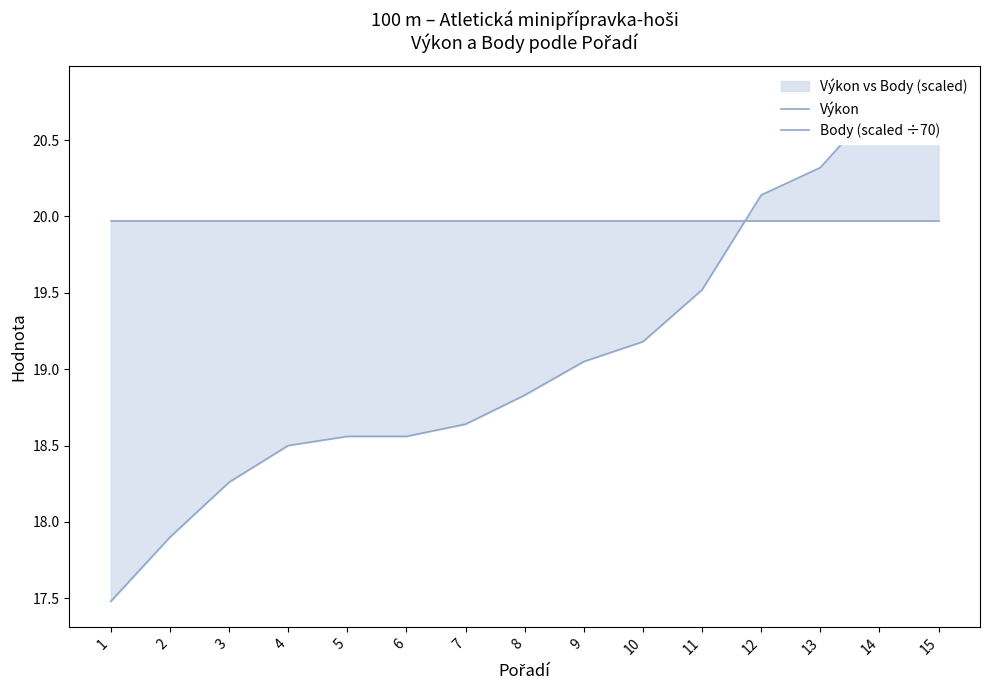

Which category has the highest value in the Body (scaled ÷70) series?

1